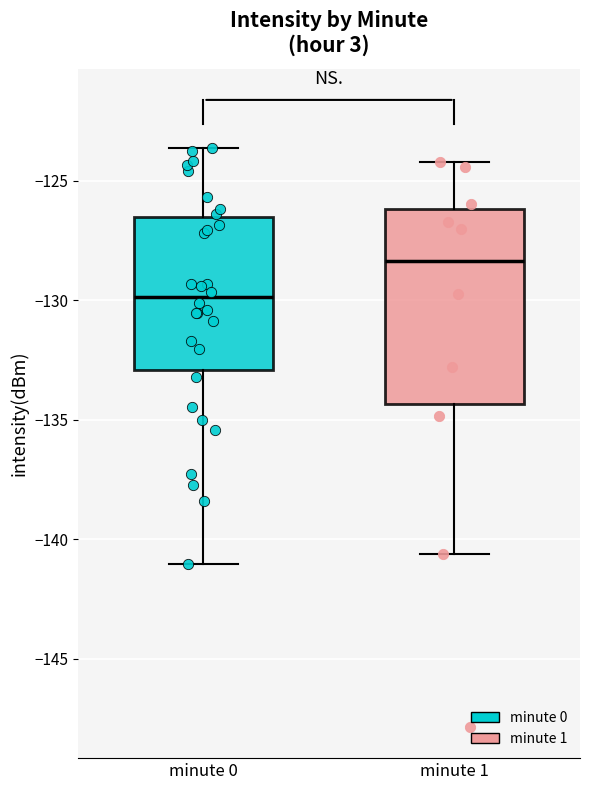

Where is the lower edge of the box for minute 0 on the y-axis? The values are not printed on the chart, so give them approximately, as read against the axis.

-133.0